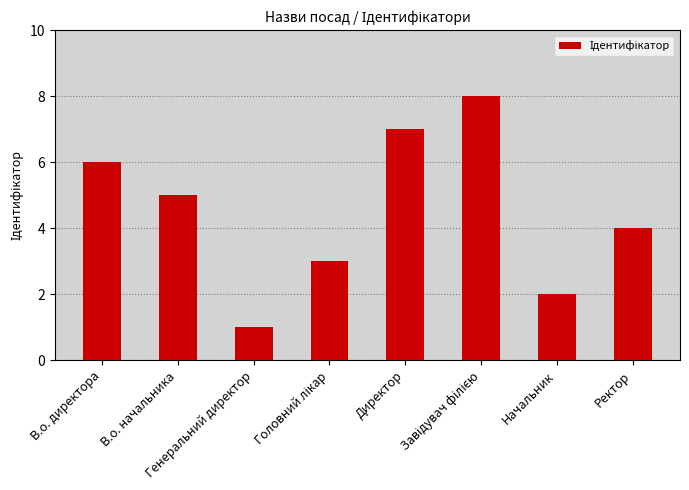

Approximately how many times larger is the value at Начальник compared to В.о. директора?

0.3